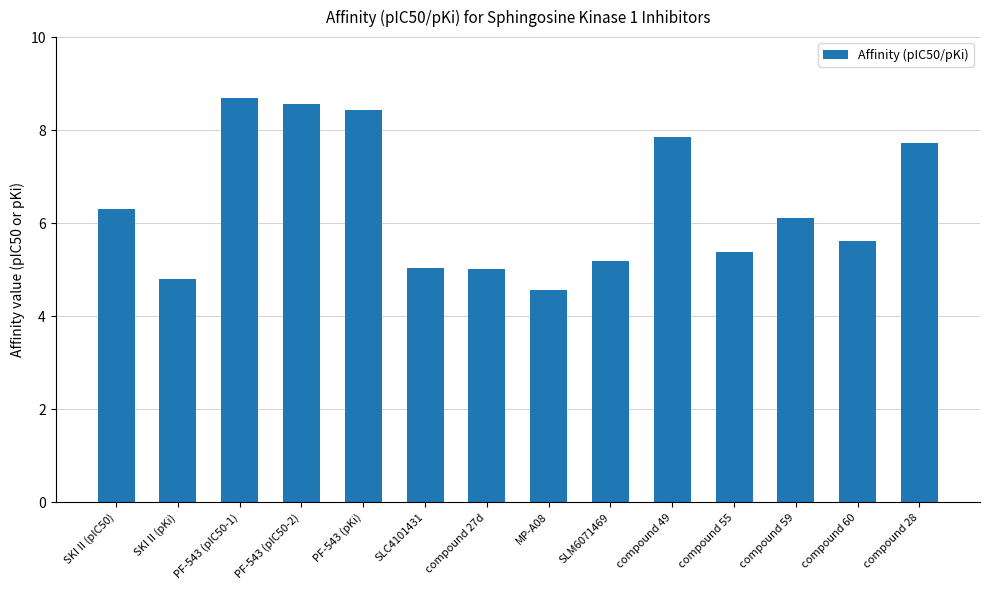

What is the difference between the values at SLC4101431 and PF-543 (pKi)?

3.4